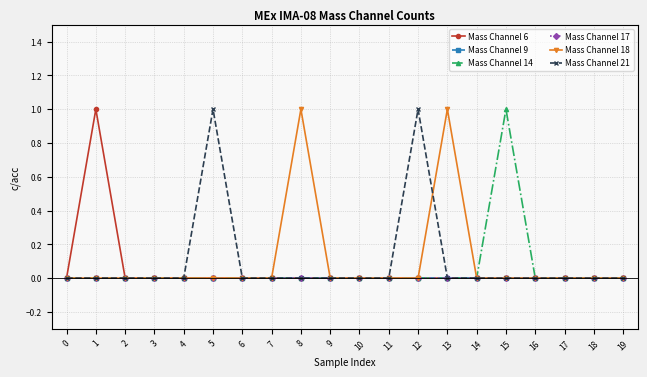

True or false: Mass Channel 14 and Mass Channel 6 intersect in this chart.

False